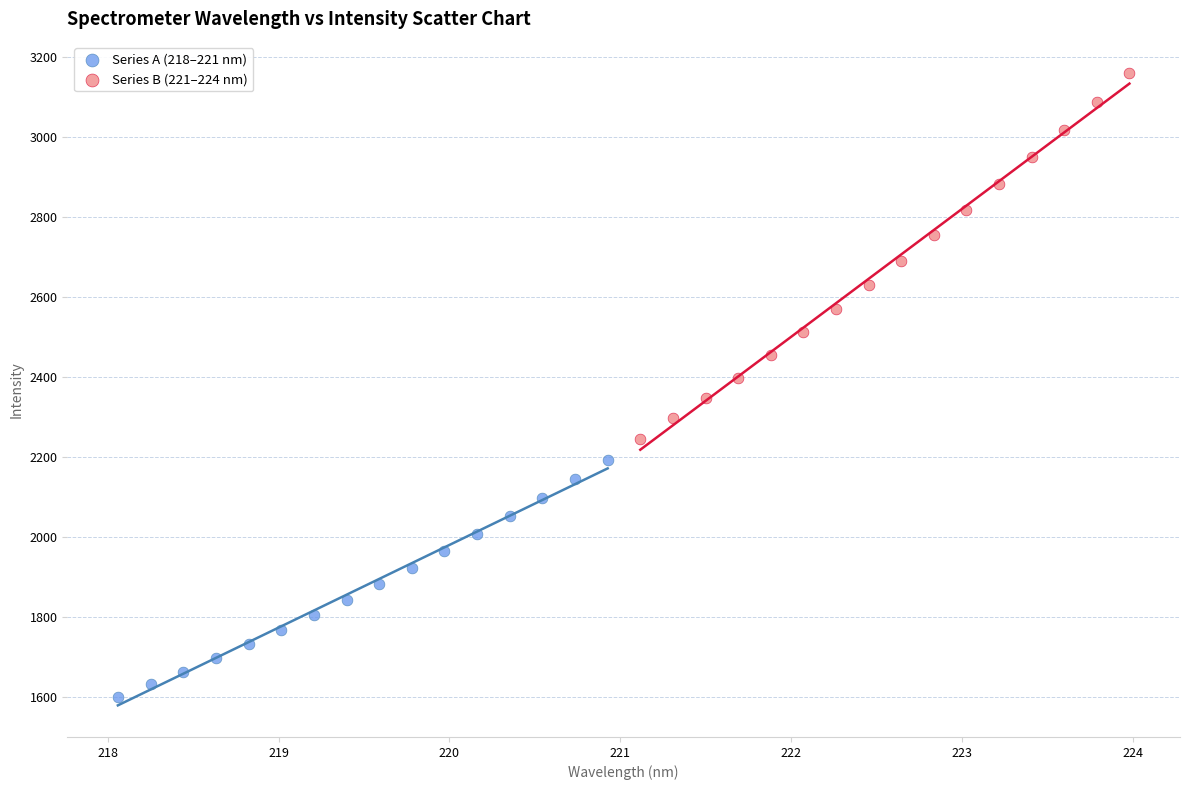

Which series contains the highest Y value?

Series B (221–224 nm)